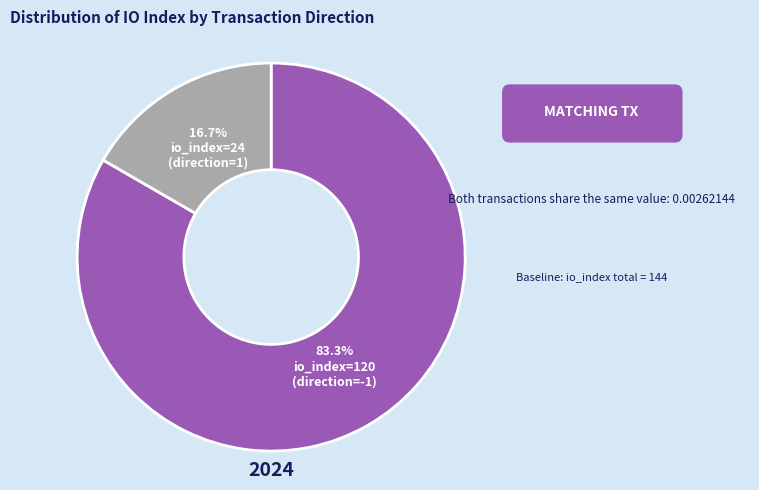

To the nearest percent, what is the difference between the largest and smallest slice percentages?

67%